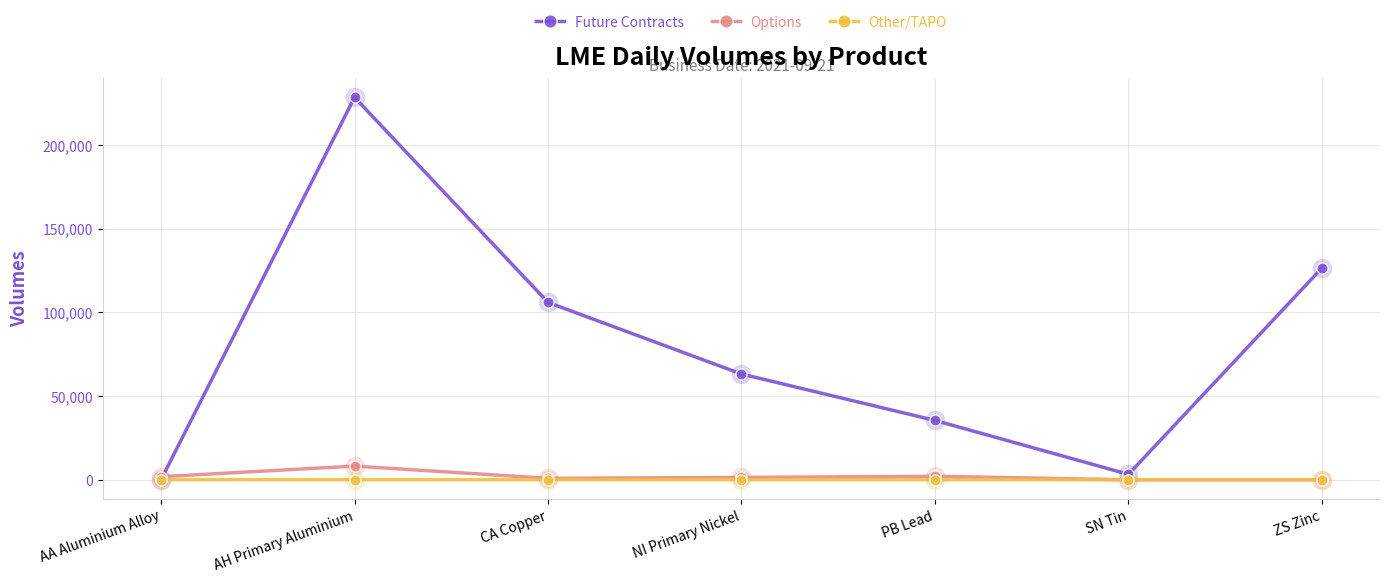

The value of Options at SN Tin is 0. True or false?

True